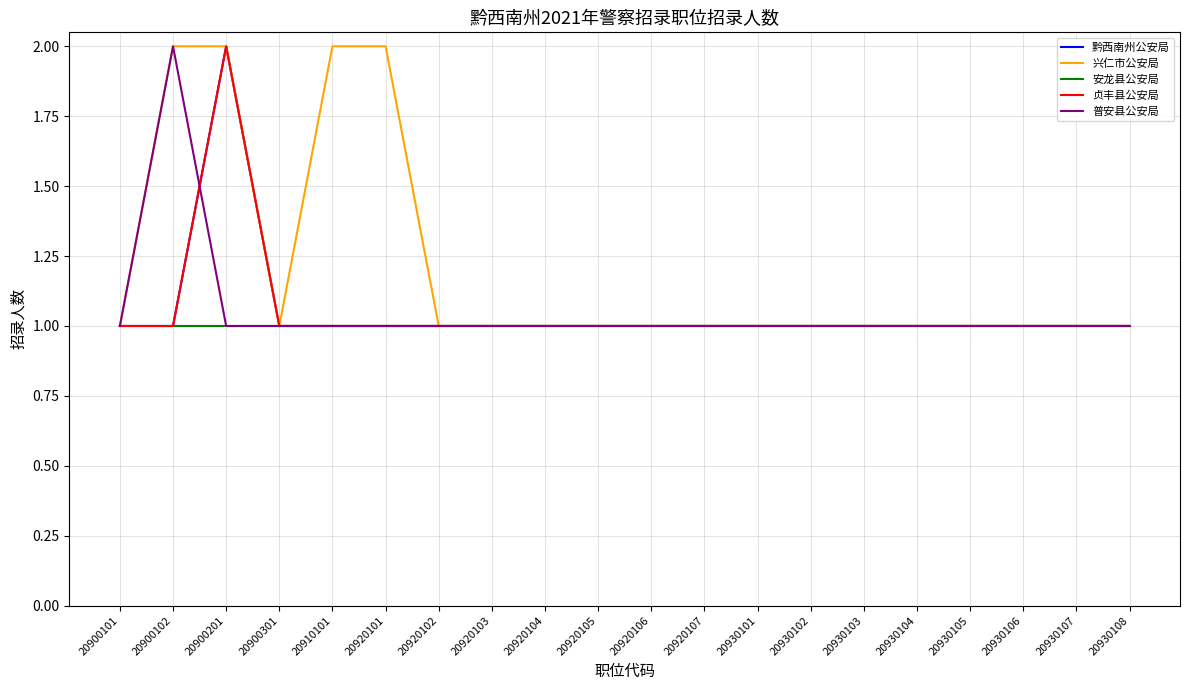

Does the chart display data point markers on the line(s)?

No